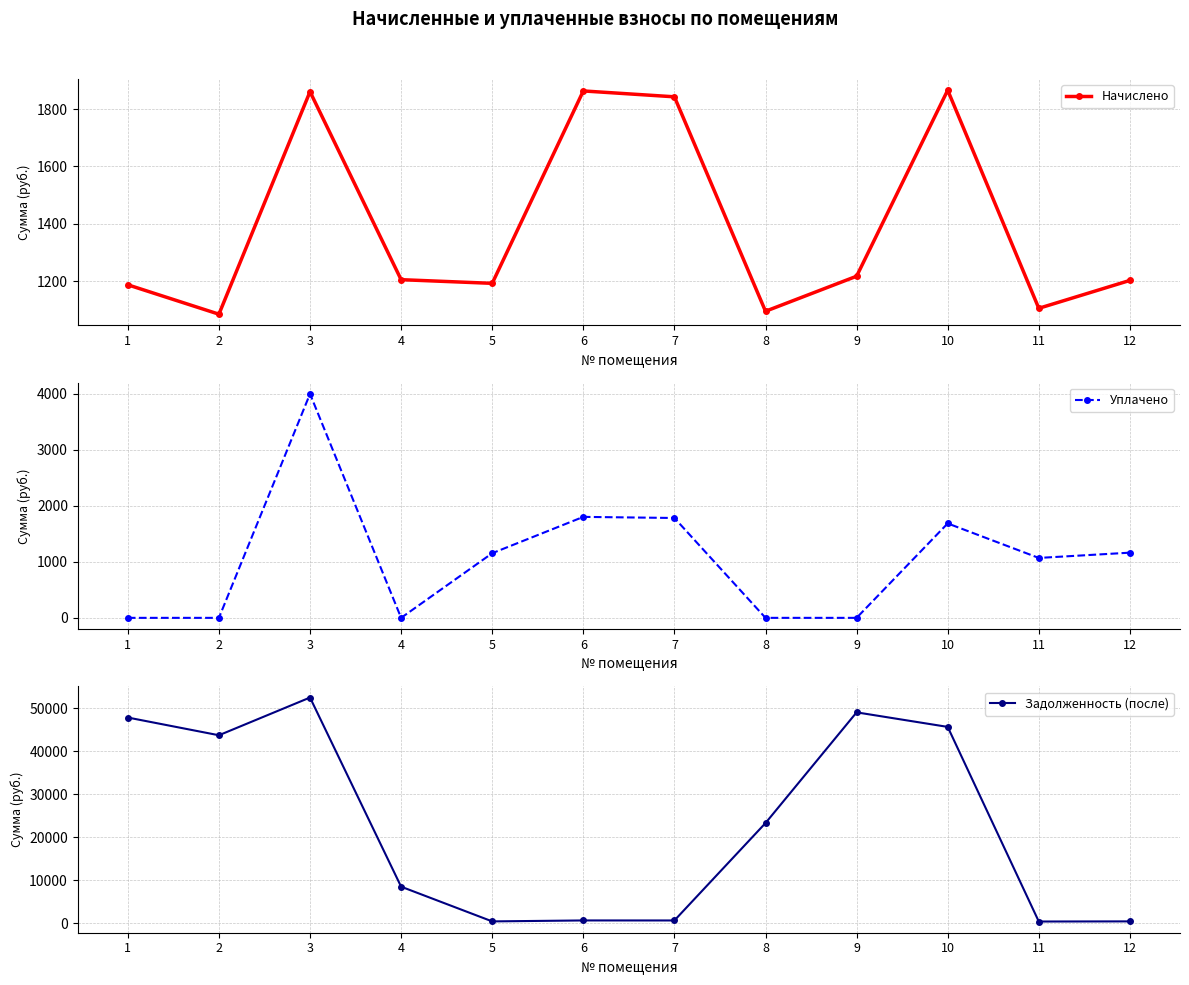

What is the total value across all series at 12?

2767.8